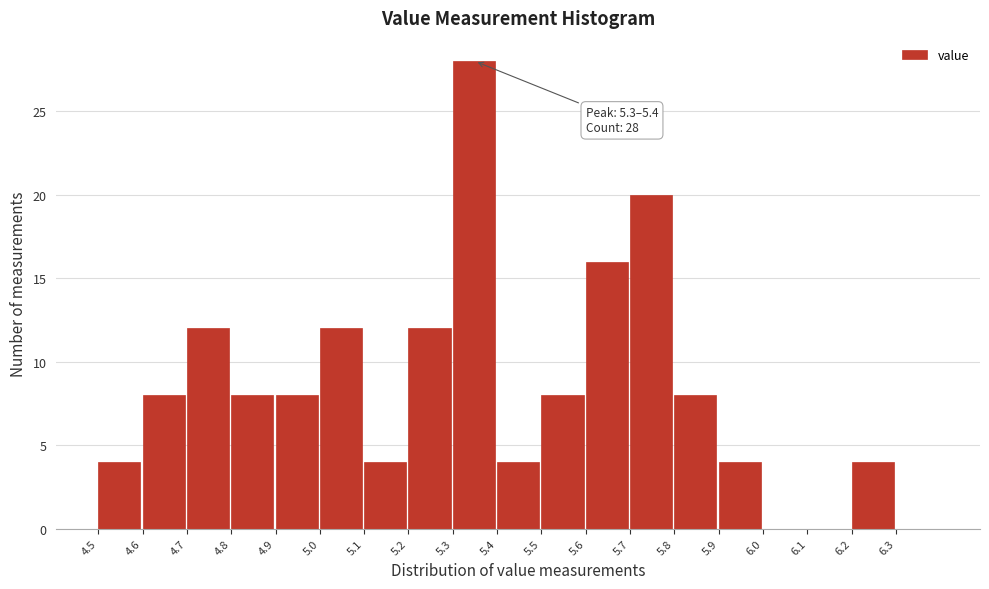

Over which range of the x-axis is the bar tallest?

5.3 to 5.4